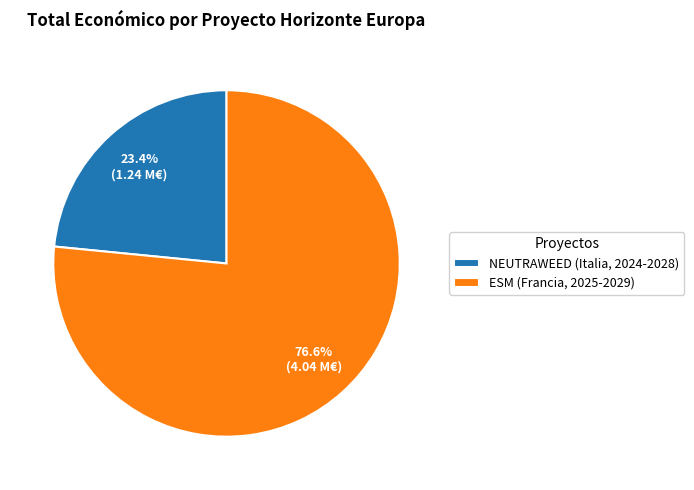

What is the smallest slice in the pie chart?

NEUTRAWEED (Italia, 2024-2028)